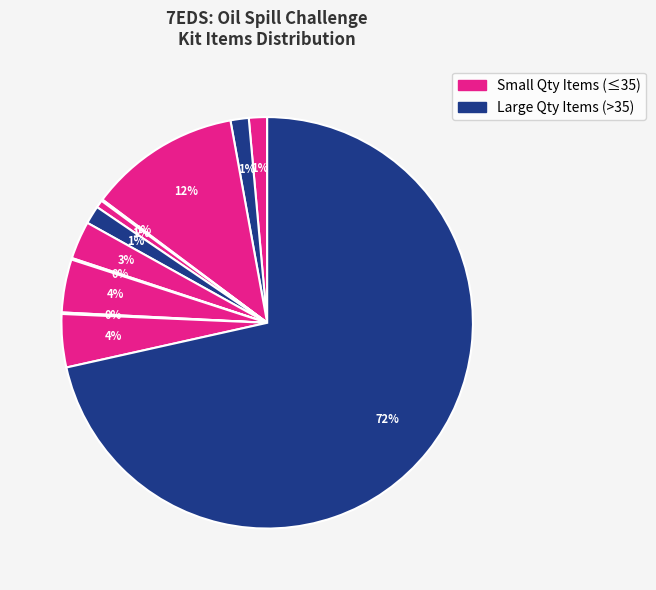

To the nearest percent, what is the difference between the largest and smallest slice percentages?

71%